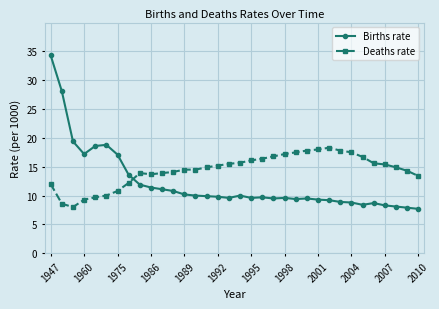

In Births rate, how many points are lower than both neighbors (excluding endpoints)?

6